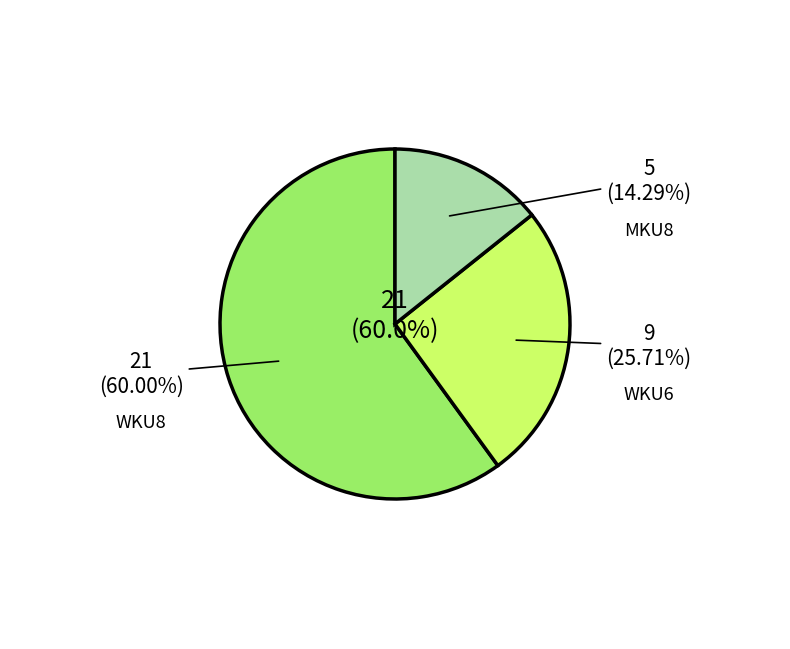

What is the majority slice?

WKU8